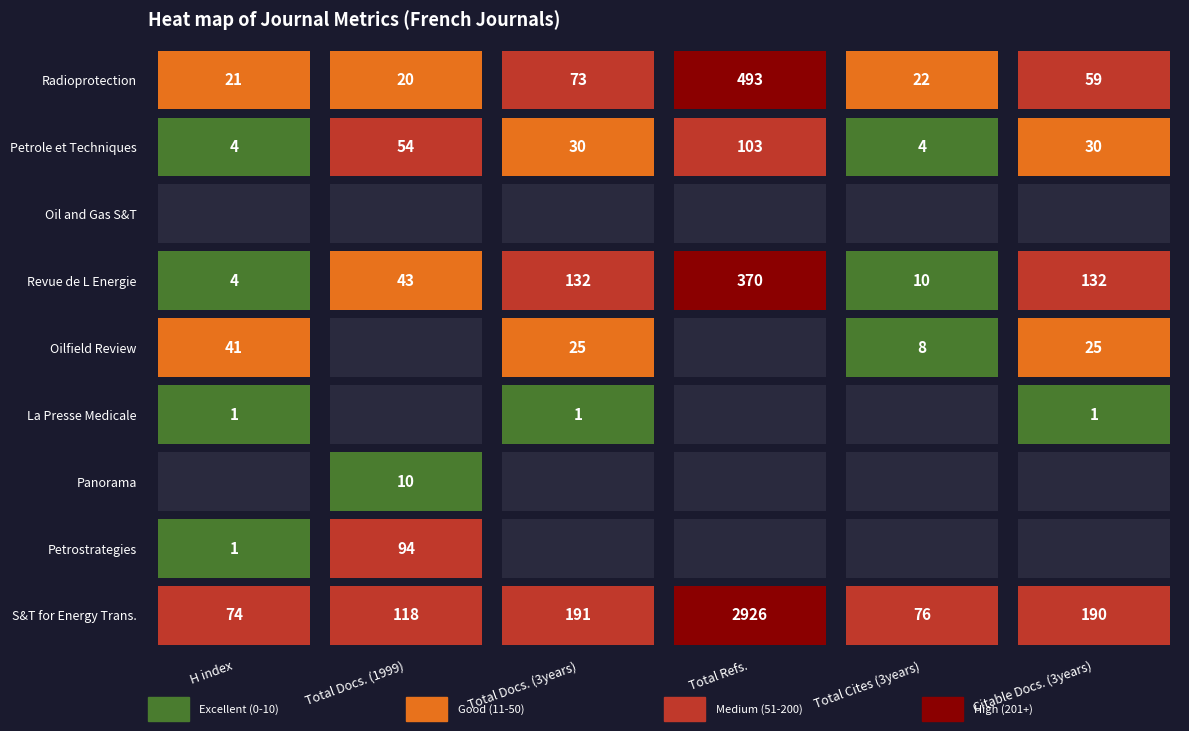

Where is Petrole et Techniques nearest to the value 53?

1